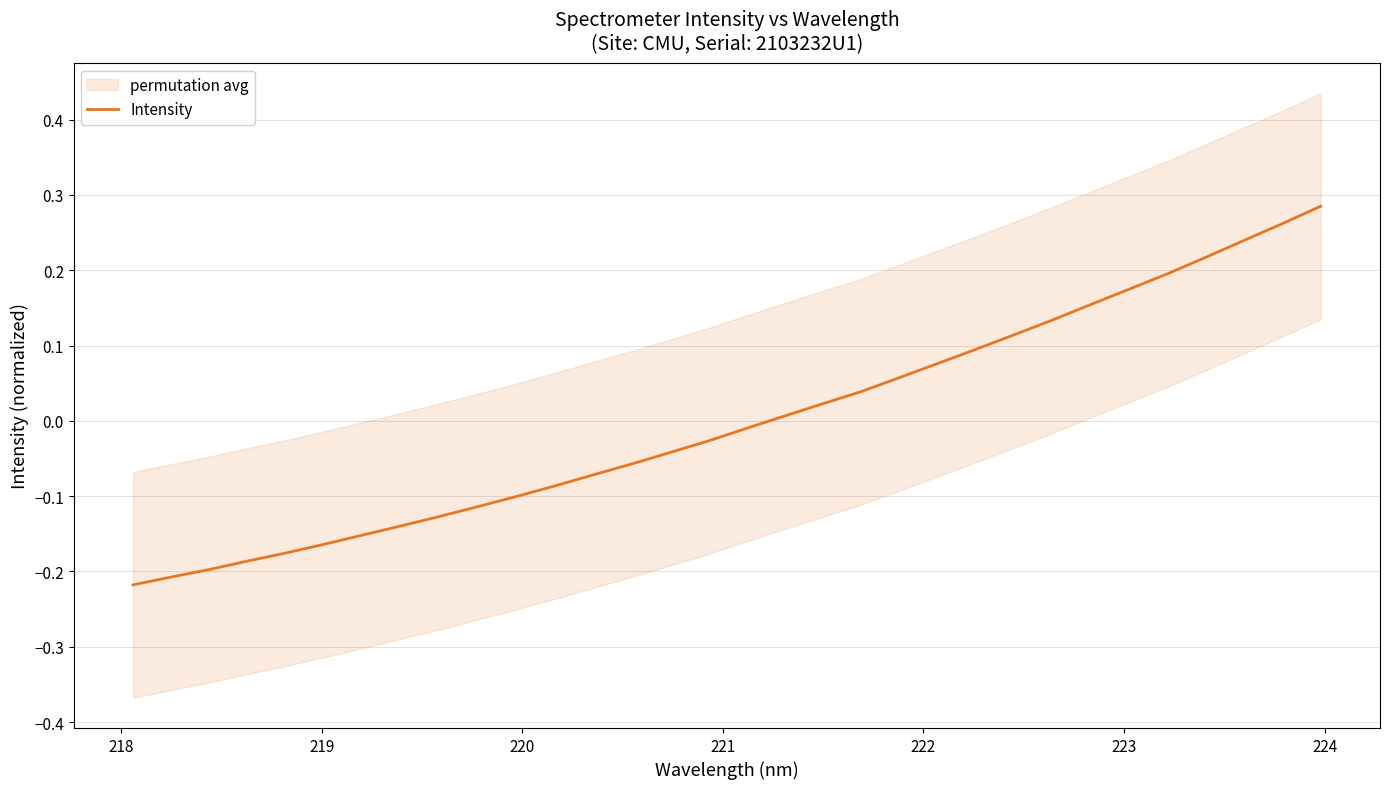

Does the chart have visible grid lines?

Yes